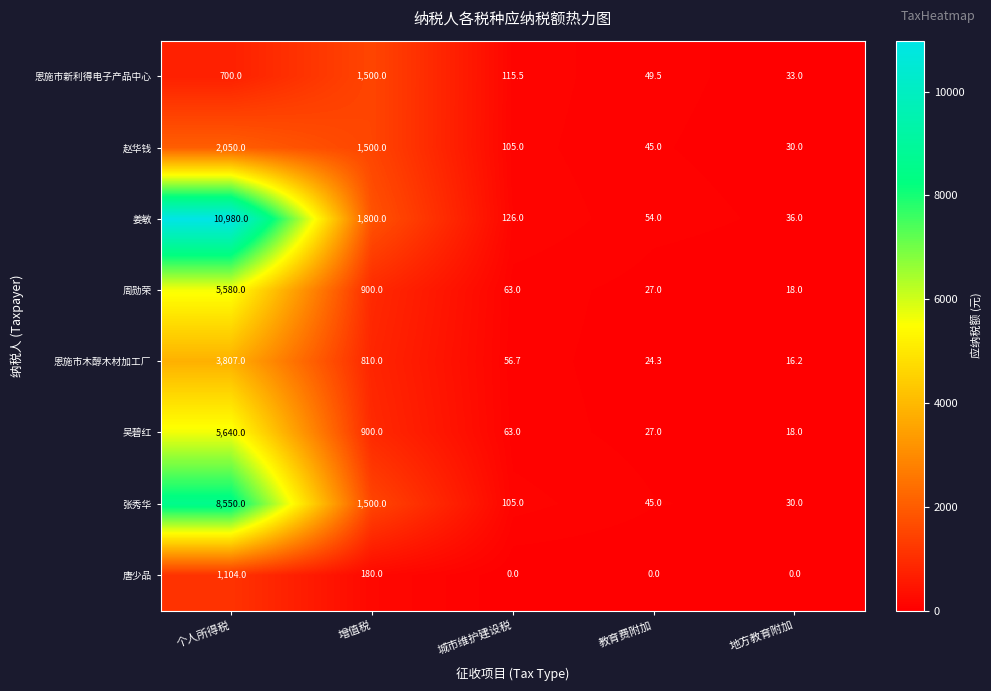

At which category is the sum across all series the highest?

个人所得税